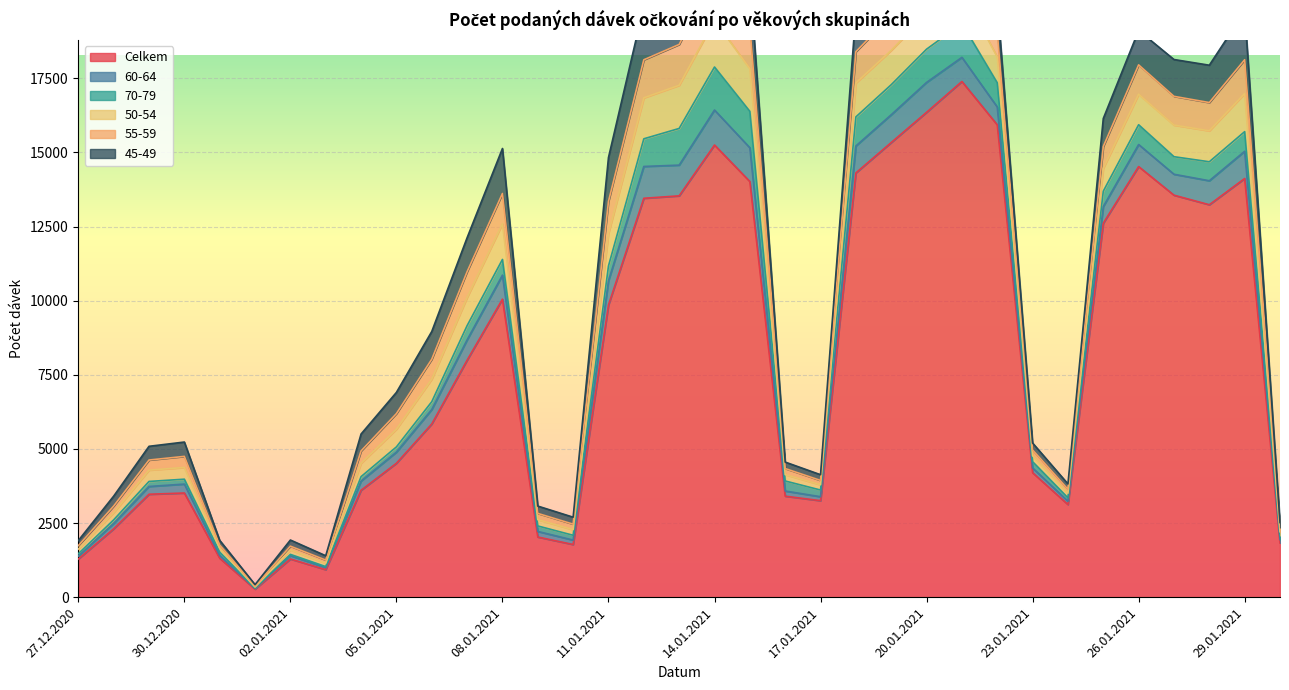

What is the value of the 55-59 point at the 26th from the left?

1095